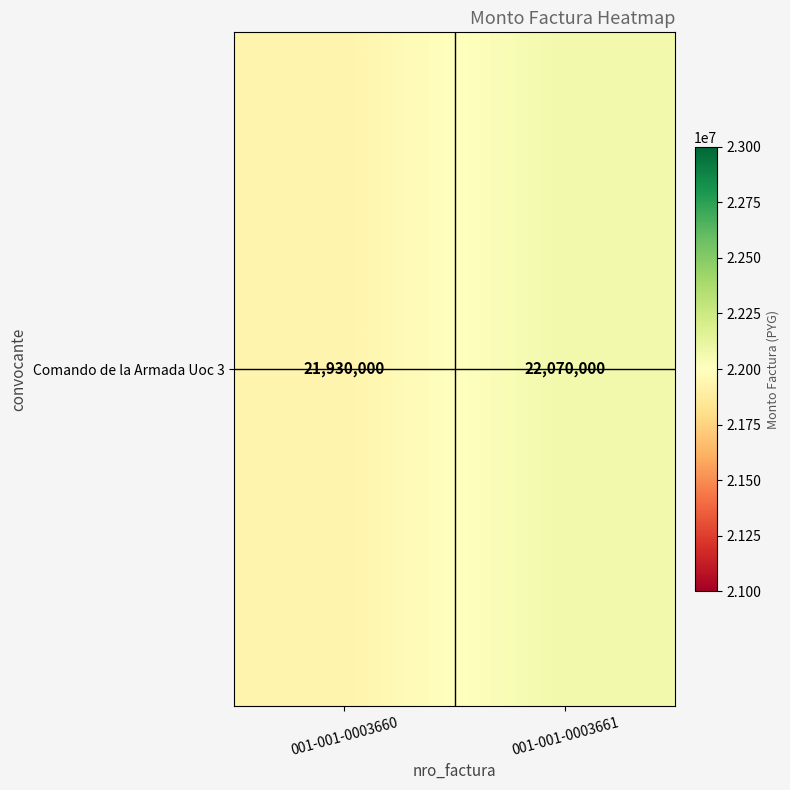

Rank the categories by value from lowest to highest.

001-001-0003660, 001-001-0003661